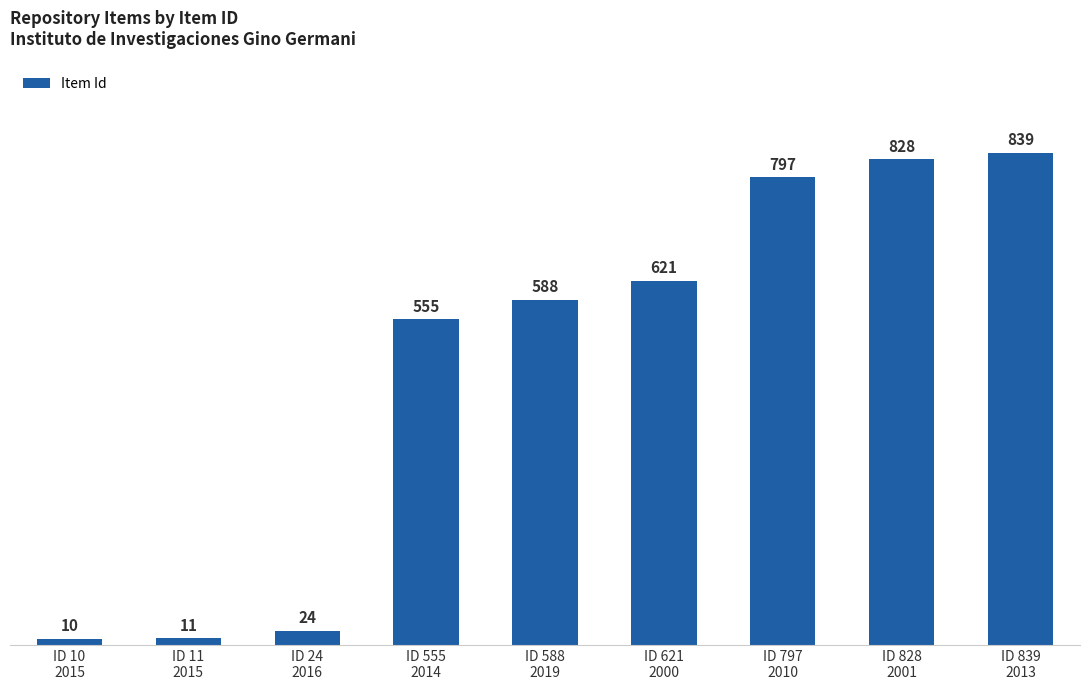

What position from the right is ID 797
2010?

3